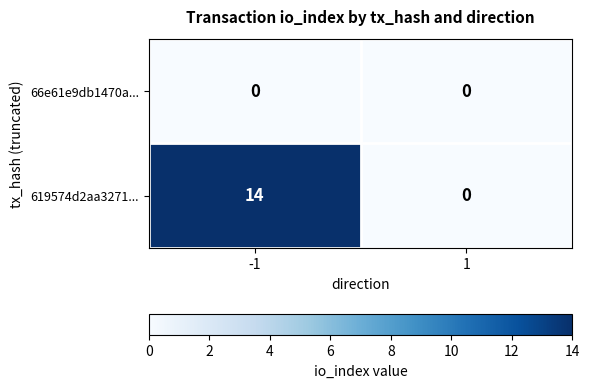

Reading left to right, what are all the values shown in this chart?

66e61e9db1470a...: -1=0	1=0
619574d2aa3271...: -1=14	1=0